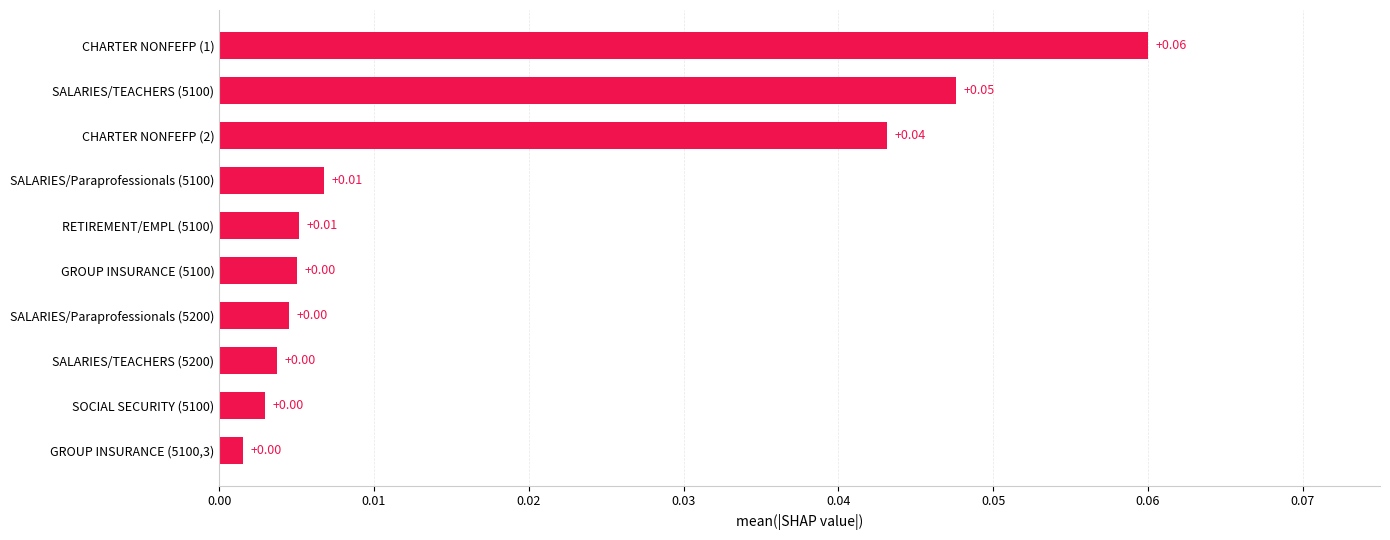

Which has a higher value, CHARTER NONFEFP (1) or RETIREMENT/EMPL (5100)?

CHARTER NONFEFP (1)